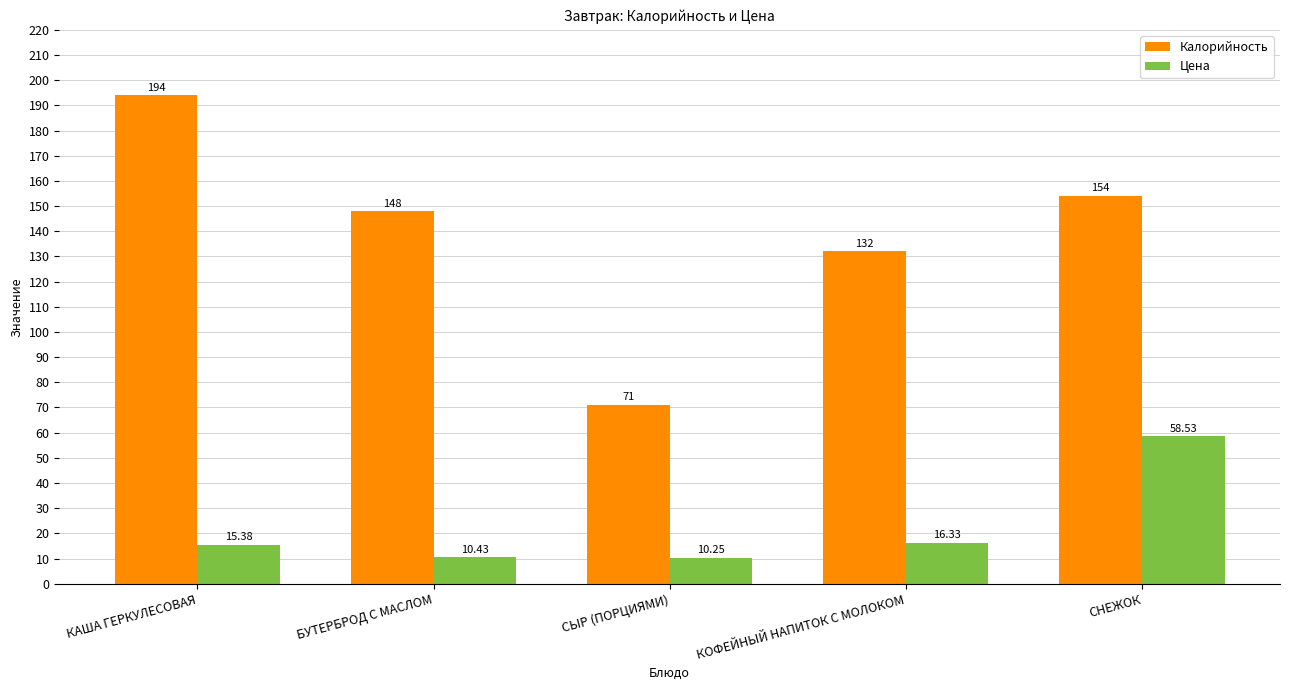

Rank the categories by Калорийность value from highest to lowest.

КАША ГЕРКУЛЕСОВАЯ, СНЕЖОК, БУТЕРБРОД С МАСЛОМ, КОФЕЙНЫЙ НАПИТОК С МОЛОКОМ, СЫР (ПОРЦИЯМИ)